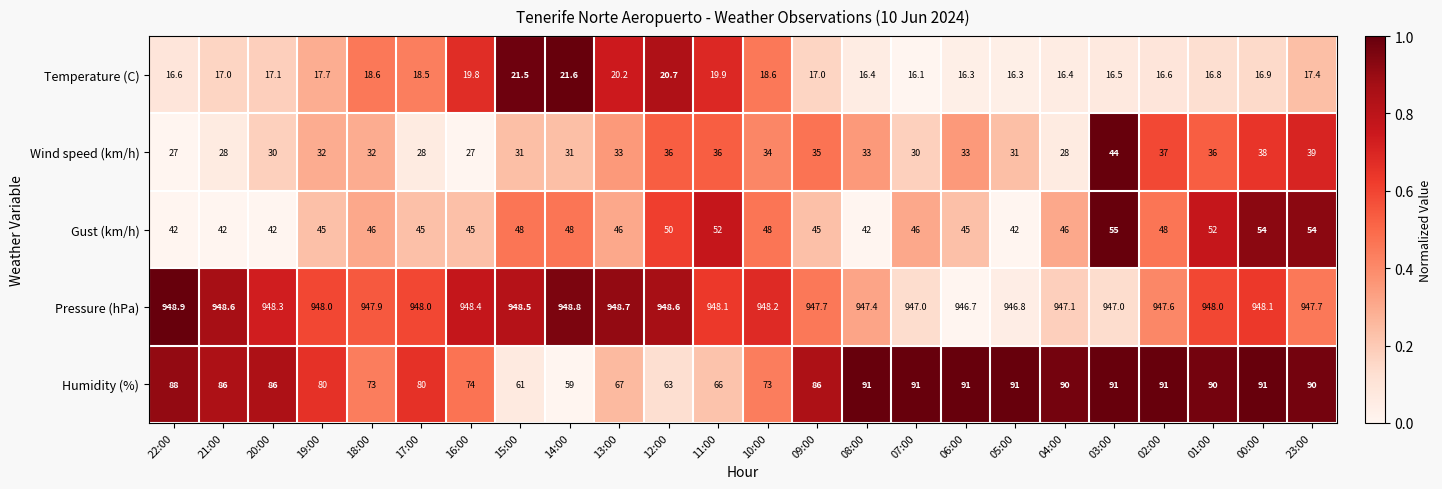

What is the difference between the maximum and minimum values in the Humidity (%) series?

32.0